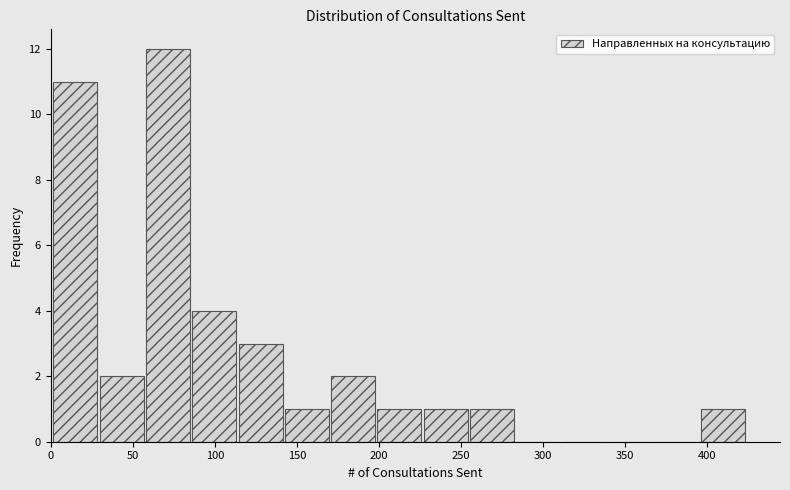

Reading left to right, list every bar in this chart as the range it spans on the x-axis followed by its height. Neither the bar edges nor the heights are printed on the chart, so give them approximately, as read against the axes.

0 to 30: 11
30 to 55: 2
55 to 85: 12
85 to 115: 4
115 to 140: 3
140 to 170: 1
170 to 200: 2
200 to 225: 1
225 to 255: 1
255 to 285: 1
285 to 310: 0
310 to 340: 0
340 to 370: 0
370 to 395: 0
395 to 425: 1